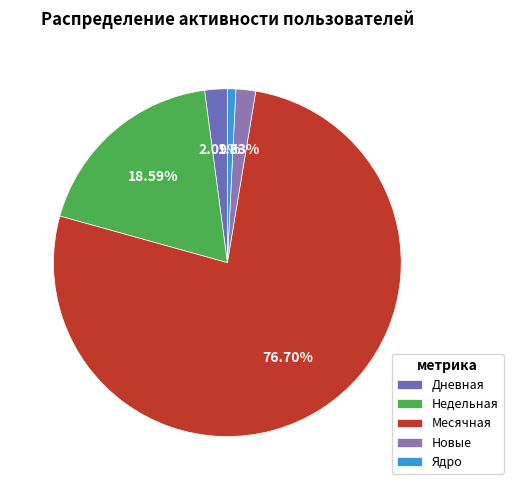

To the nearest percent, what is the difference between the Новые and Недельная slice percentages?

17%